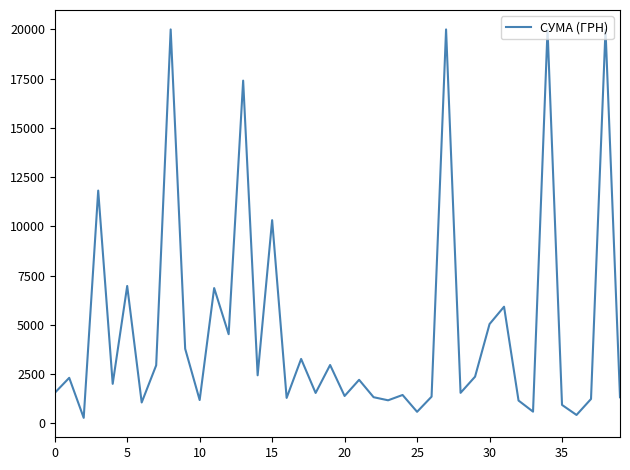

What is the maximum value shown in the chart?

20000.0